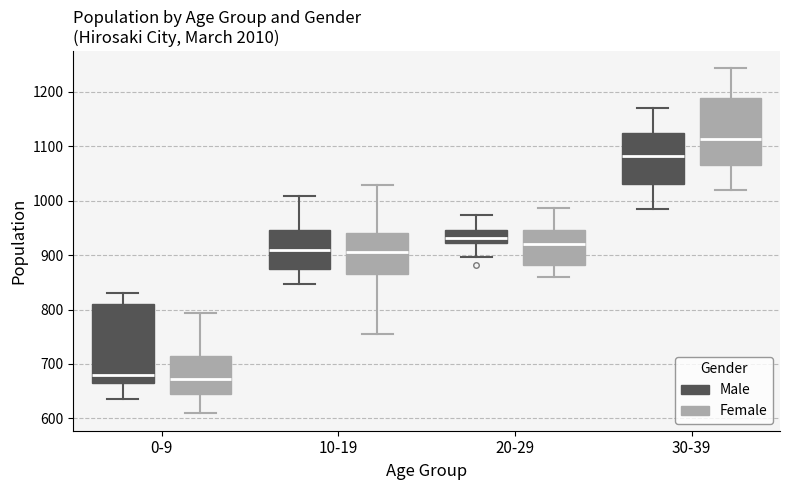

Which box has the highest median line?

30-39 (Female)